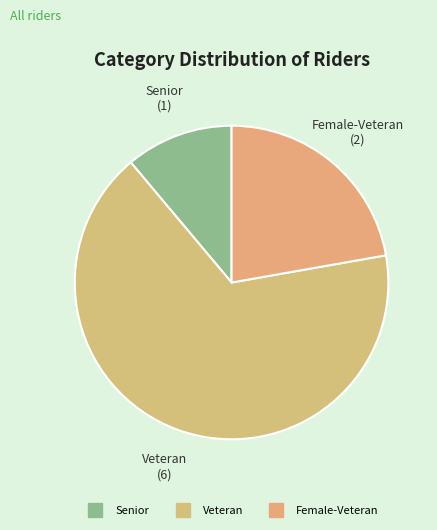

Which has a higher value, Female-Veteran or Senior?

Female-Veteran